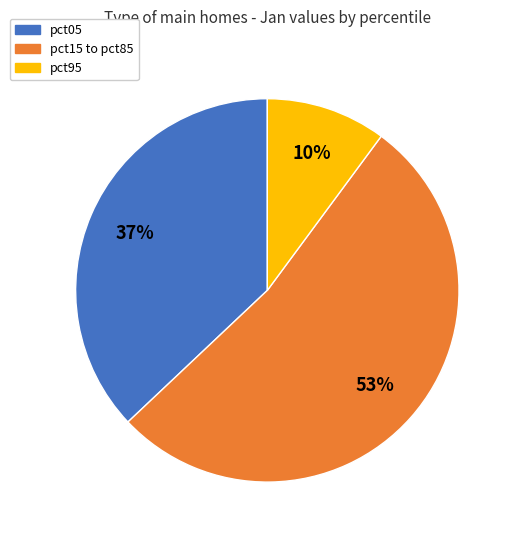

To the nearest percent, what is the difference between the largest and smallest slice percentages?

43%